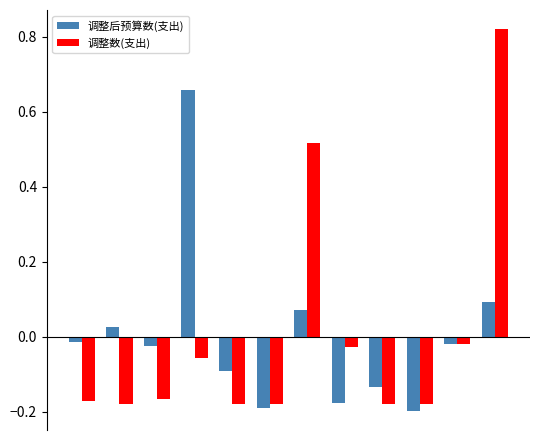

Which series has the widest spread of values?

调整数(支出)